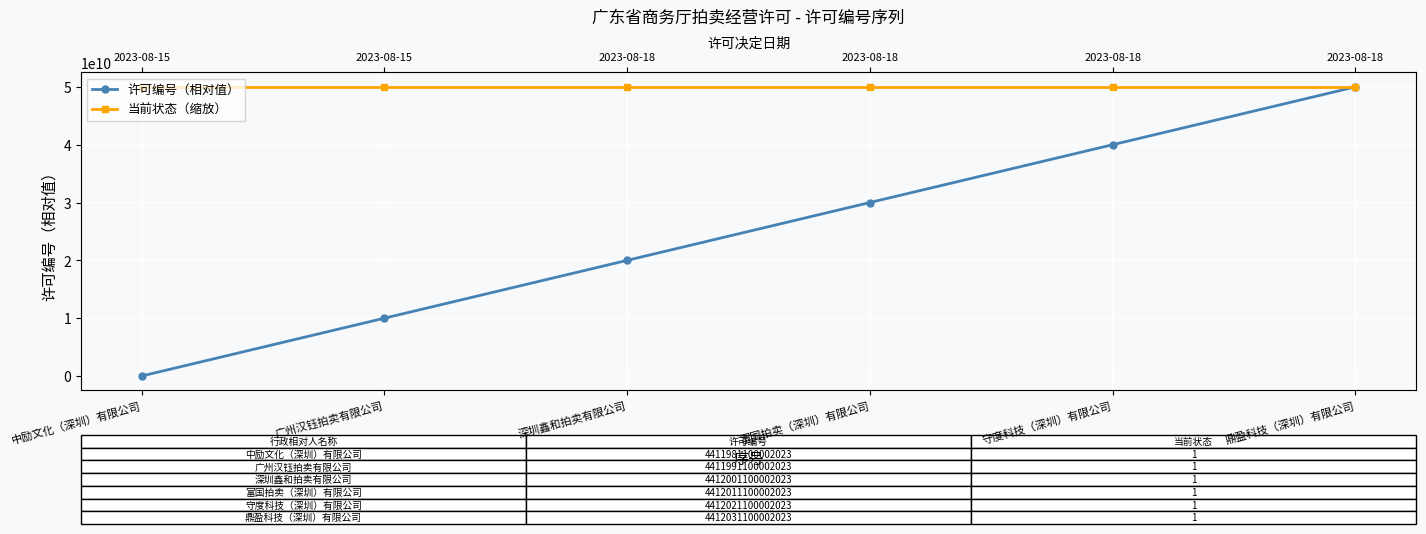

At which label does 许可编号（相对值） reach its peak?

鼎盈科技（深圳）有限公司